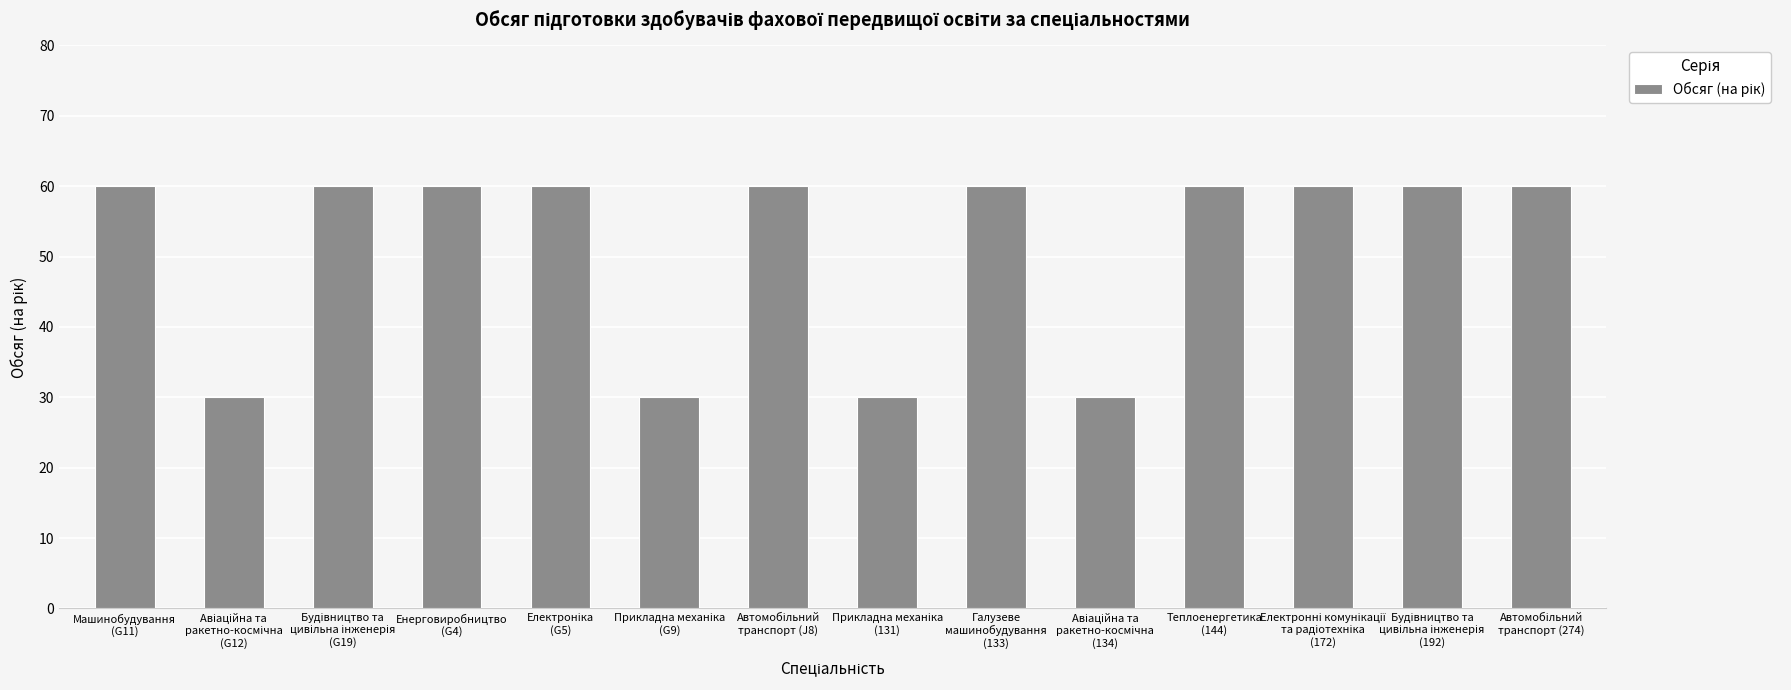

What is the label of the 14th bar from the right?

Машинобудування
(G11)